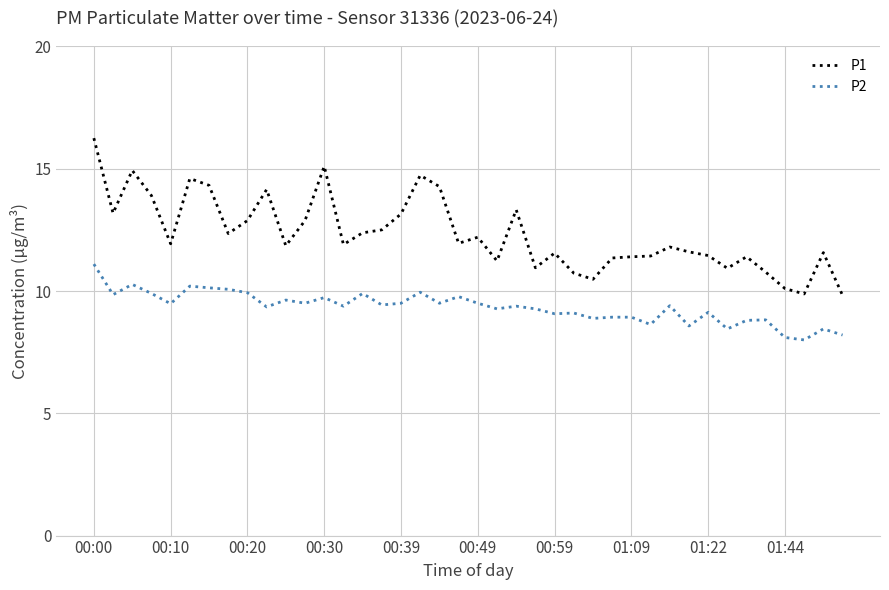

True or false: P2 and P1 intersect in this chart.

False